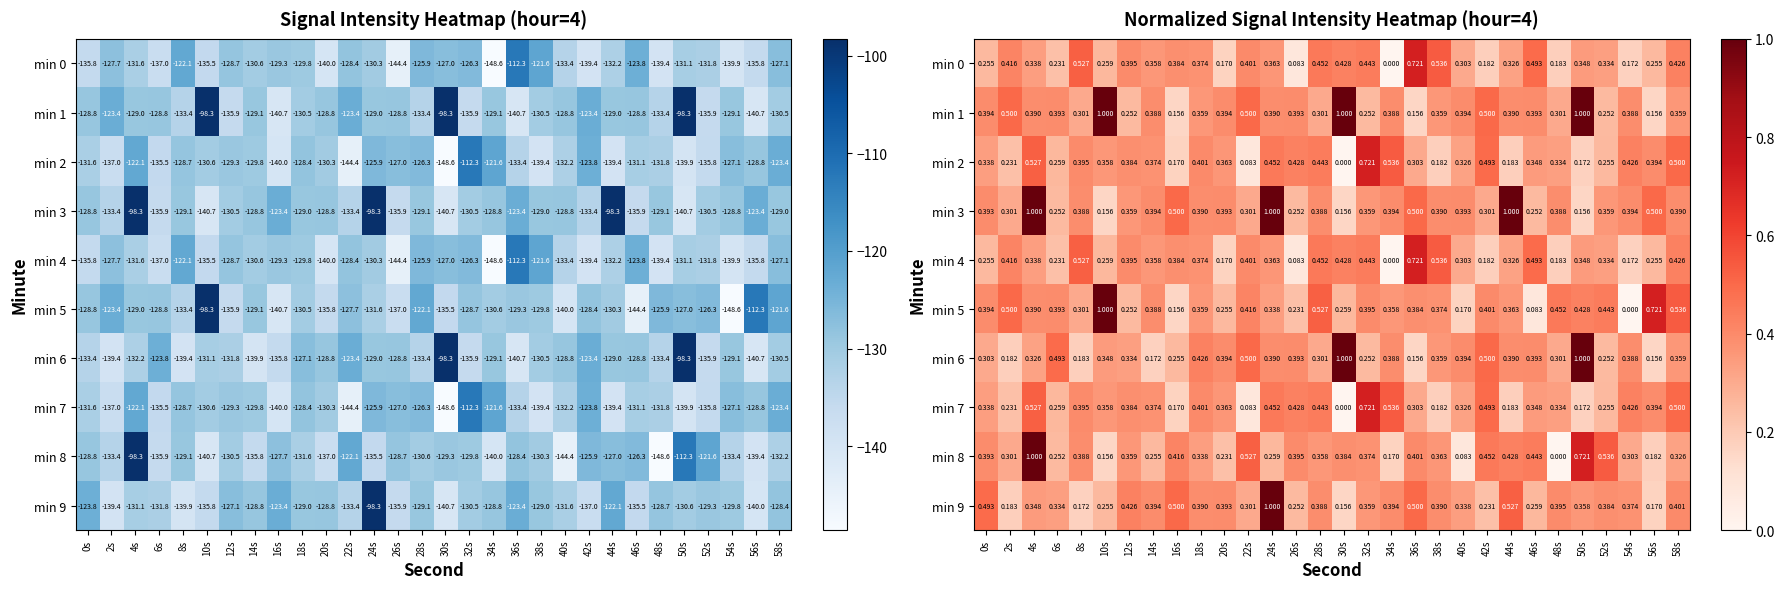

Between 44s and 58s, which series saw the biggest shift?

min 3